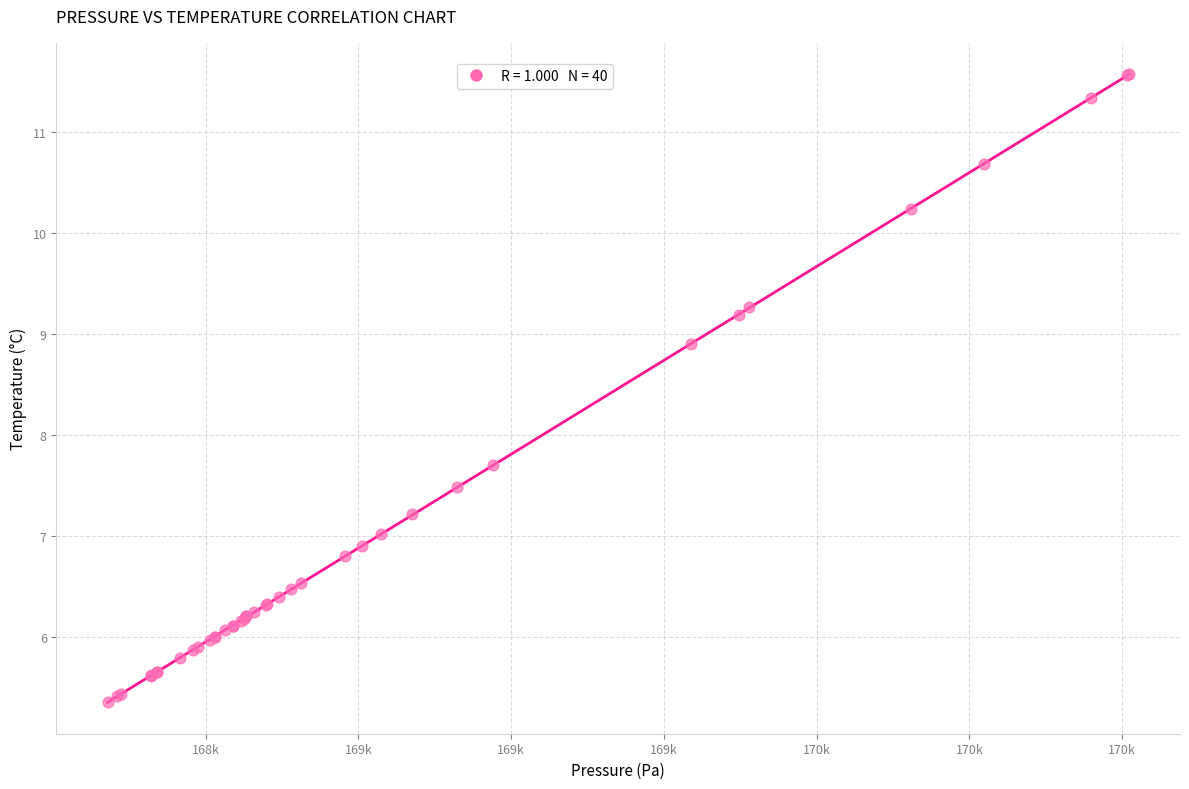

What Y value in the scatter plot is closest to 8?

7.7